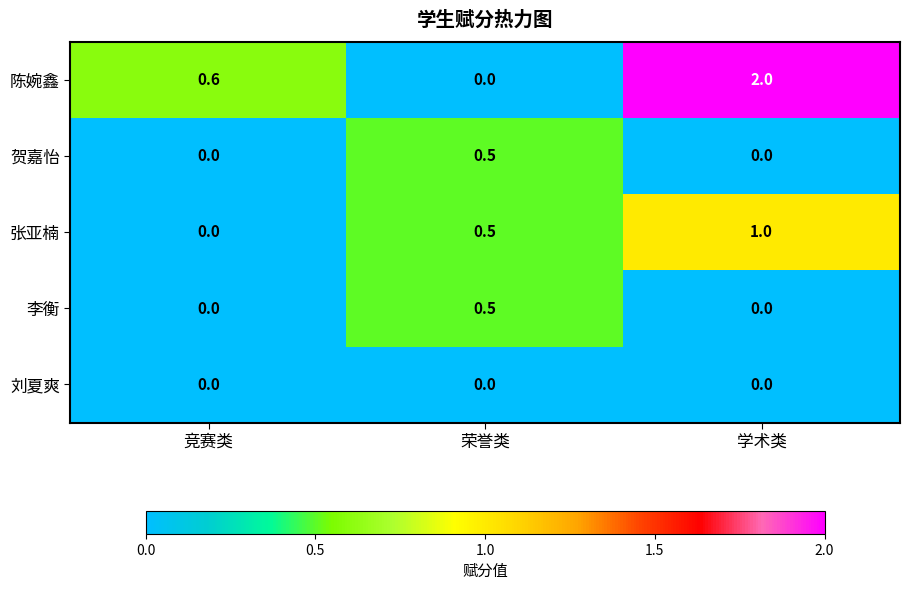

The 陈婉鑫 series shows 0.0 at 荣誉类. True or false?

True